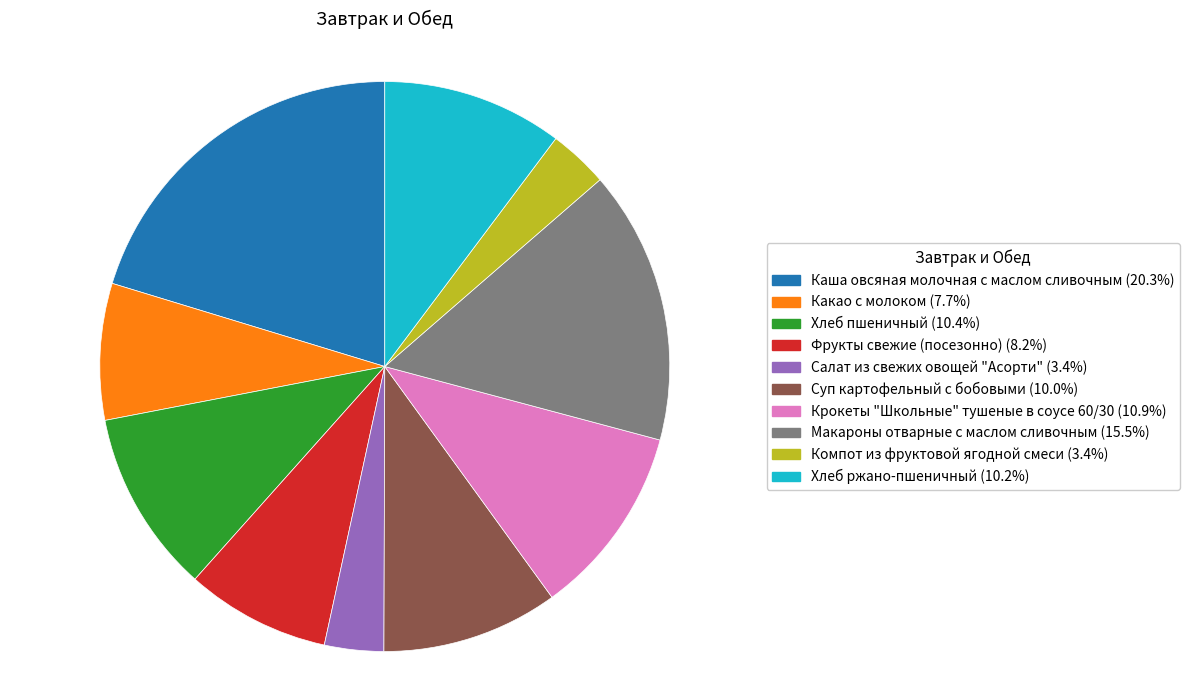

What is the ratio of the value at Компот из фруктовой ягодной смеси to the value at Хлеб ржано-пшеничный?

0.3